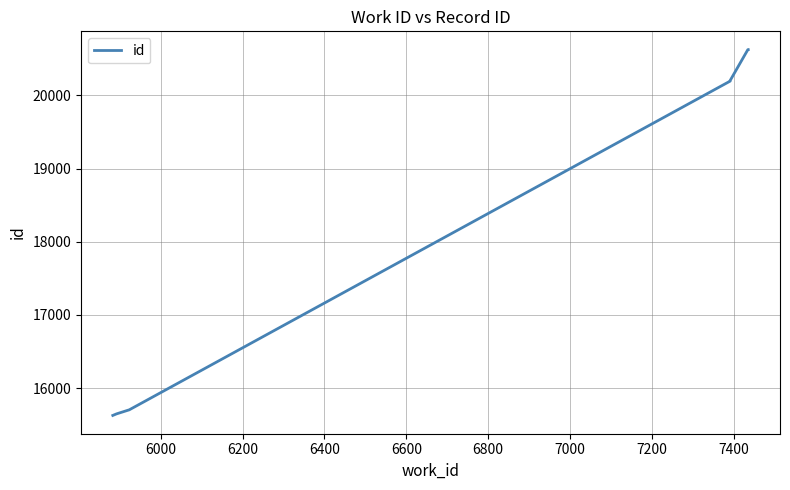

Reading left to right, what are all the values shown in this chart?

15625	15646	15696	15701	20196	20202	20205	20625	20626